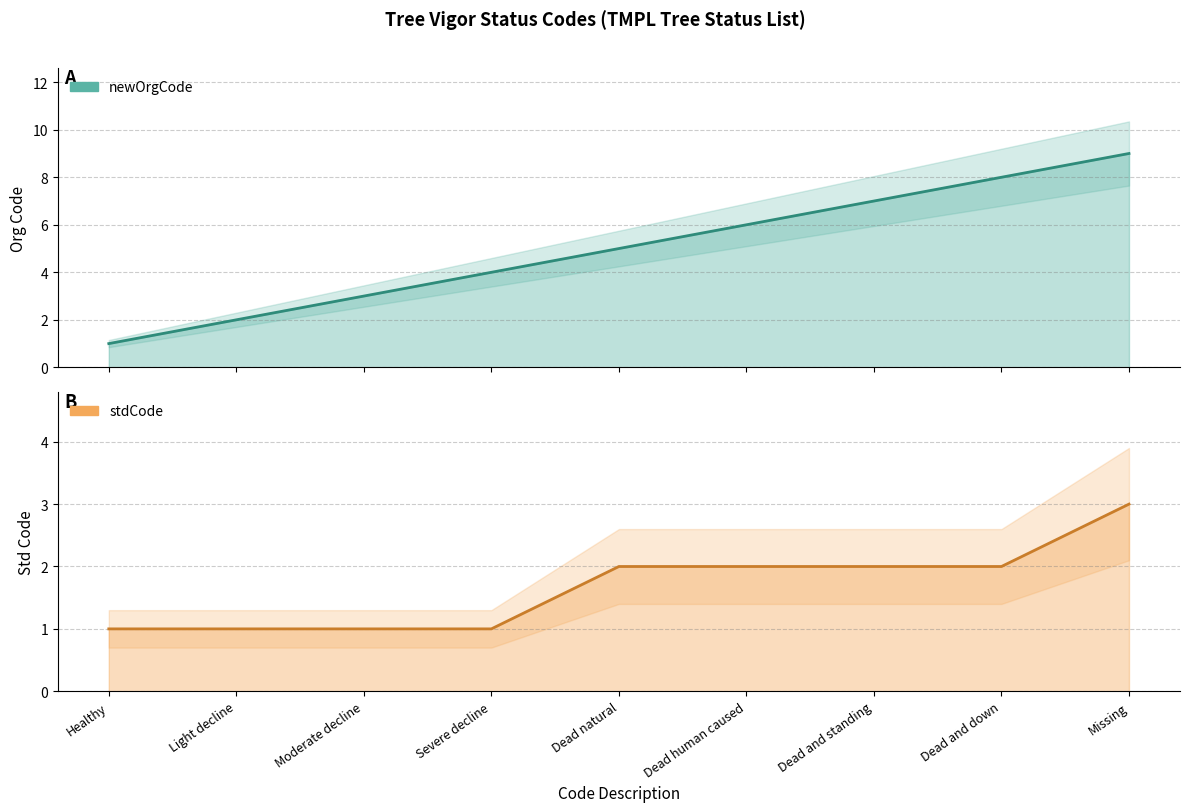

What is the maximum value for newOrgCode?

9